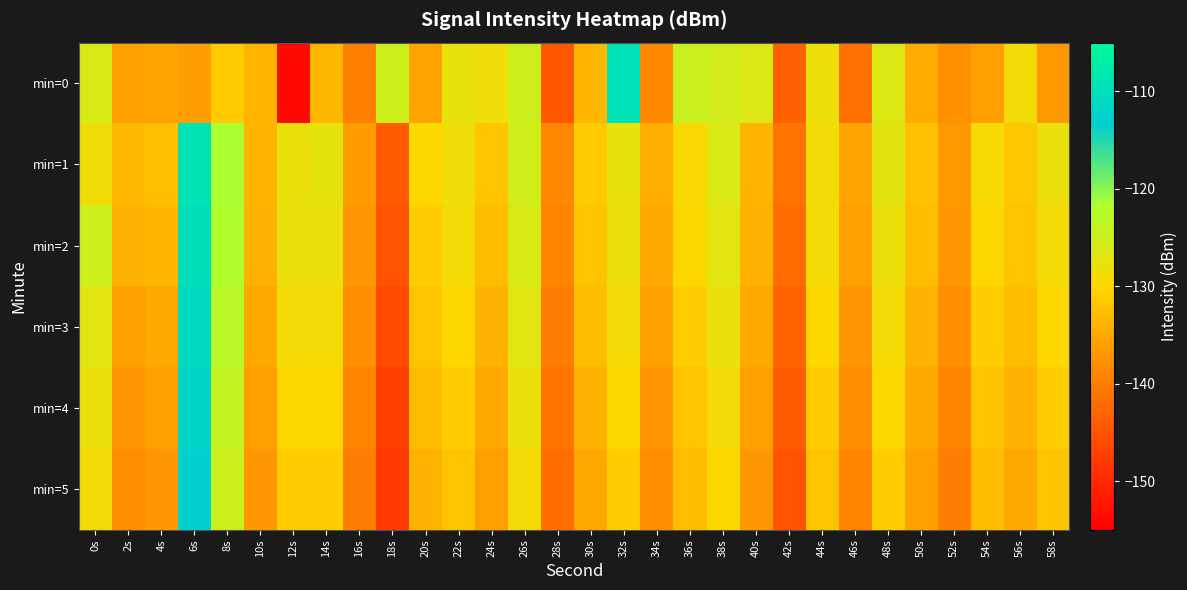

Reading right to left, transcribe all the data shown in this chart.

min=0: 58s=-136.8	56s=-128.8	54s=-136.0	52s=-137.7	50s=-134.8	48s=-126.6	46s=-141.5	44s=-128.2	42s=-143.4	40s=-126.5	38s=-125.5	36s=-124.5	34s=-138.7	32s=-109.5	30s=-133.5	28s=-144.6	26s=-124.9	24s=-128.5	22s=-127.7	20s=-135.7	18s=-124.9	16s=-139.7	14s=-133.4	12s=-153.7	10s=-133.6	8s=-131.2	6s=-136.3	4s=-135.7	2s=-135.9	0s=-126.1
min=1: 58s=-128.0	56s=-131.7	54s=-129.3	52s=-136.8	50s=-132.4	48s=-127.1	46s=-135.6	44s=-128.9	42s=-141.2	40s=-133.8	38s=-126.3	36s=-129.6	34s=-134.5	32s=-127.8	30s=-131.2	28s=-138.7	26s=-125.3	24s=-132.1	22s=-128.5	20s=-130.0	18s=-144.0	16s=-136.5	14s=-127.5	12s=-127.9	10s=-133.7	8s=-121.5	6s=-109.0	4s=-132.7	2s=-133.3	0s=-128.8
min=2: 58s=-129.0	56s=-132.0	54s=-130.0	52s=-137.0	50s=-133.0	48s=-128.0	46s=-136.0	44s=-129.0	42s=-142.0	40s=-134.0	38s=-127.0	36s=-130.0	34s=-135.0	32s=-128.0	30s=-132.0	28s=-139.0	26s=-126.0	24s=-133.0	22s=-129.0	20s=-131.0	18s=-145.0	16s=-137.0	14s=-128.0	12s=-128.0	10s=-134.0	8s=-122.0	6s=-110.0	4s=-133.5	2s=-134.0	0s=-125.0
min=3: 58s=-130.0	56s=-133.0	54s=-131.0	52s=-138.0	50s=-134.0	48s=-129.0	46s=-137.0	44s=-130.0	42s=-143.0	40s=-135.0	38s=-128.0	36s=-131.0	34s=-136.0	32s=-129.0	30s=-133.0	28s=-140.0	26s=-127.0	24s=-134.0	22s=-130.0	20s=-132.0	18s=-146.0	16s=-138.0	14s=-129.0	12s=-129.0	10s=-135.0	8s=-123.0	6s=-111.0	4s=-135.0	2s=-136.0	0s=-127.0
min=4: 58s=-131.0	56s=-134.0	54s=-132.0	52s=-139.0	50s=-135.0	48s=-130.0	46s=-138.0	44s=-131.0	42s=-144.0	40s=-136.0	38s=-129.0	36s=-132.0	34s=-137.0	32s=-130.0	30s=-134.0	28s=-141.0	26s=-128.0	24s=-135.0	22s=-131.0	20s=-133.0	18s=-147.0	16s=-139.0	14s=-130.0	12s=-130.0	10s=-136.0	8s=-124.0	6s=-112.0	4s=-136.0	2s=-137.0	0s=-128.0
min=5: 58s=-132.0	56s=-135.0	54s=-133.0	52s=-140.0	50s=-136.0	48s=-131.0	46s=-139.0	44s=-132.0	42s=-145.0	40s=-137.0	38s=-130.0	36s=-133.0	34s=-138.0	32s=-131.0	30s=-135.0	28s=-142.0	26s=-129.0	24s=-136.0	22s=-132.0	20s=-134.0	18s=-148.0	16s=-140.0	14s=-131.0	12s=-131.0	10s=-137.0	8s=-125.0	6s=-113.0	4s=-137.0	2s=-138.0	0s=-129.0